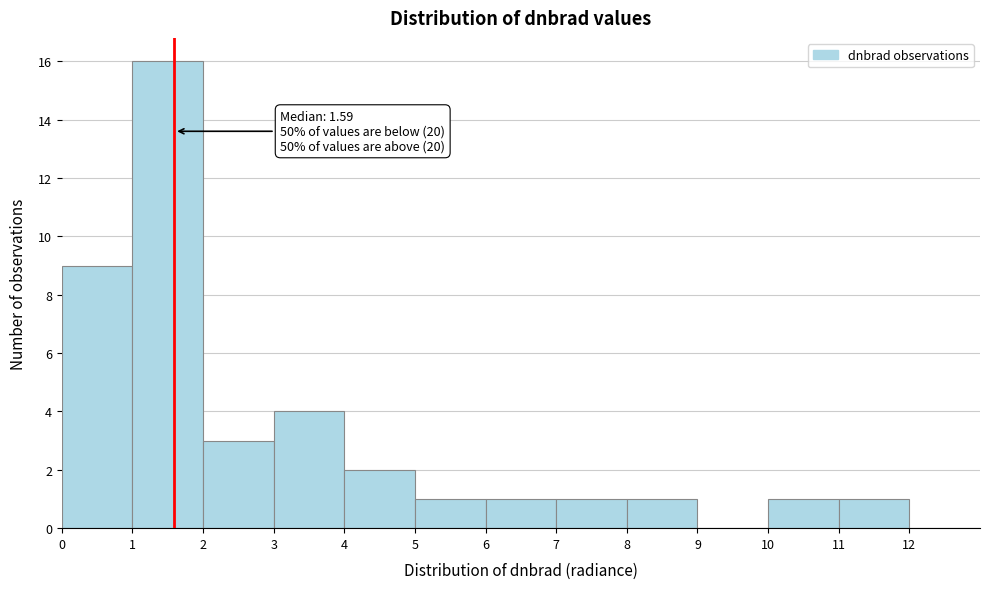

Over which range of the x-axis is the bar tallest?

1 to 2